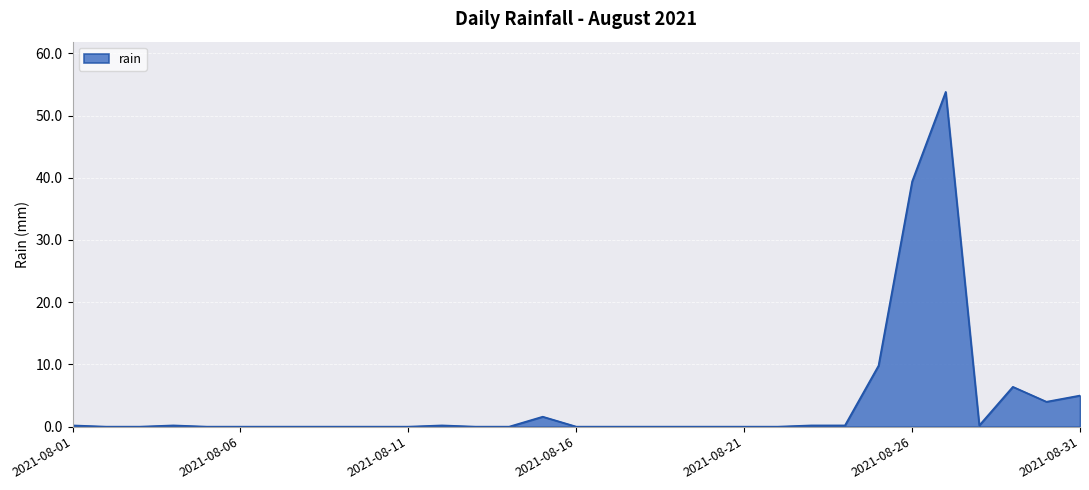

True or false: there are more than 2 points higher than both neighbors.

True